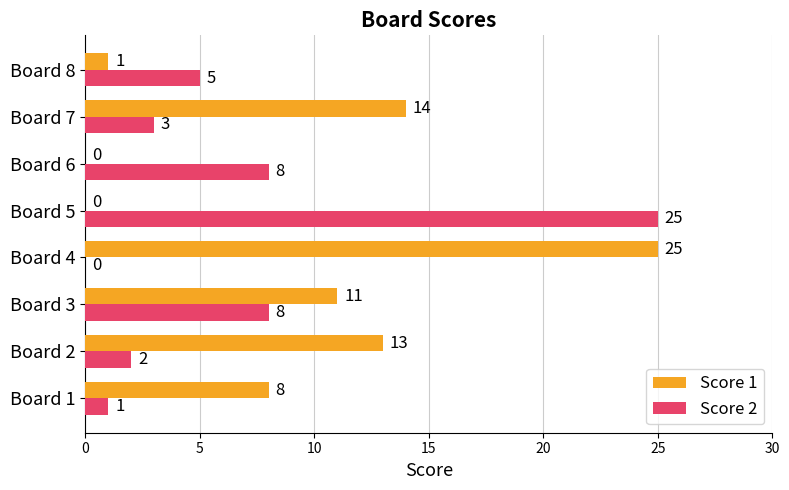

What is the sum of the Score 2 values at Board 7 and Board 2?

5